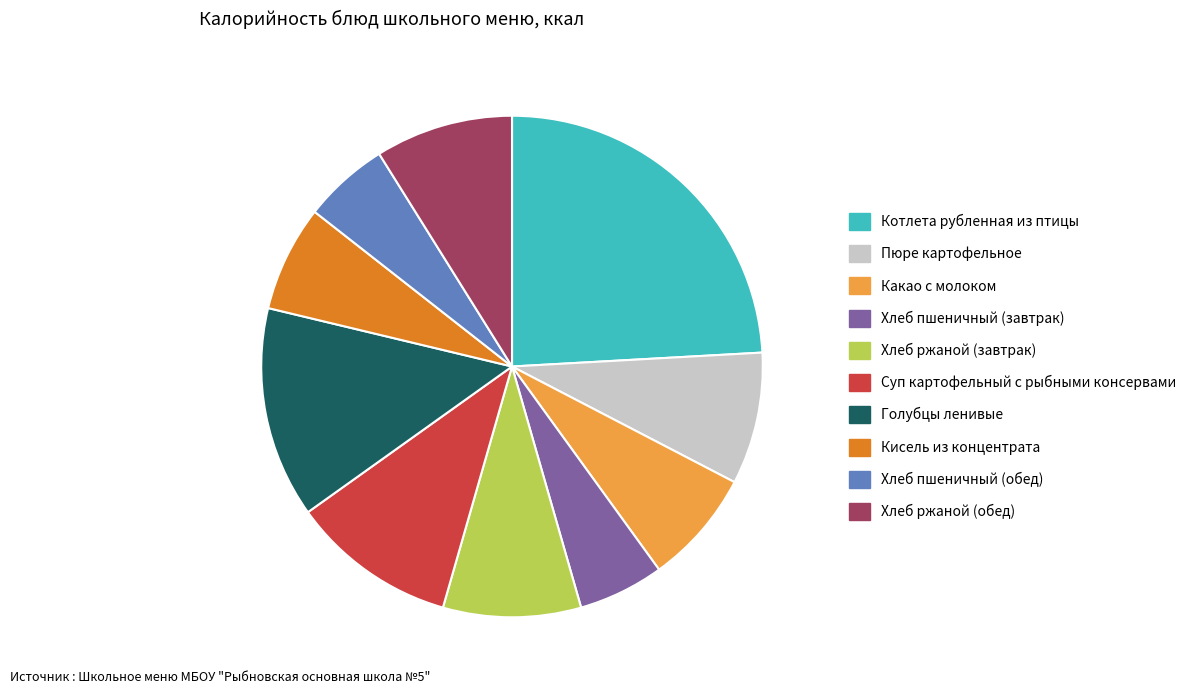

Combined, do Хлеб пшеничный (завтрак) and Хлеб ржаной (завтрак) account for over 50%?

No